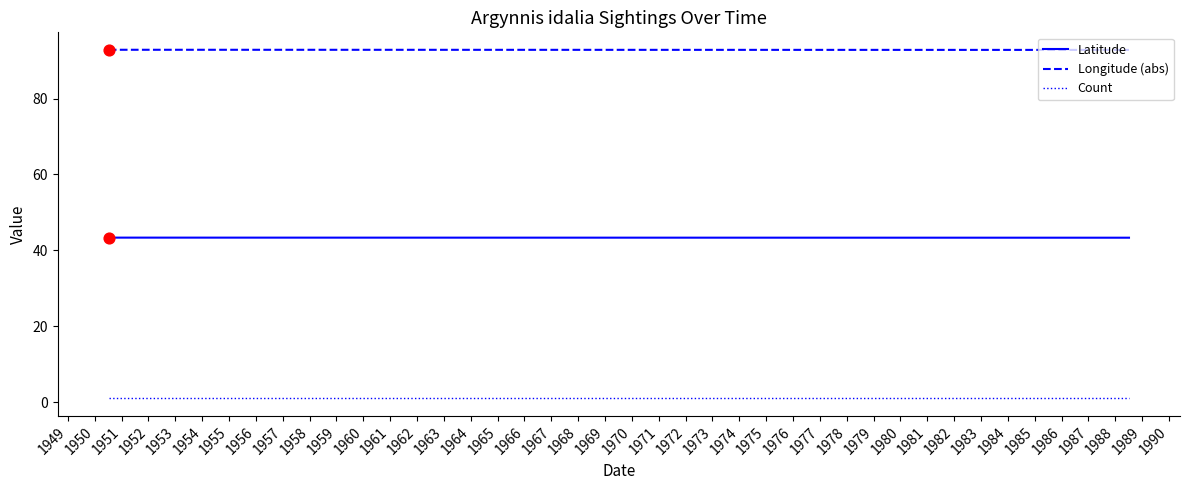

Which series has the largest total across all categories?

Longitude (abs)